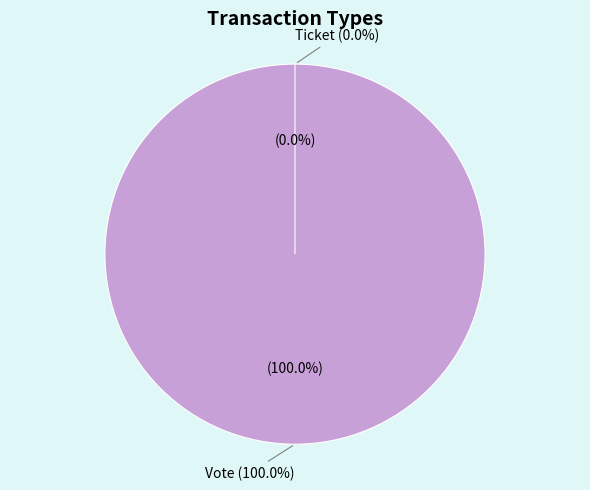

Which has a higher value, Ticket or Vote?

Vote